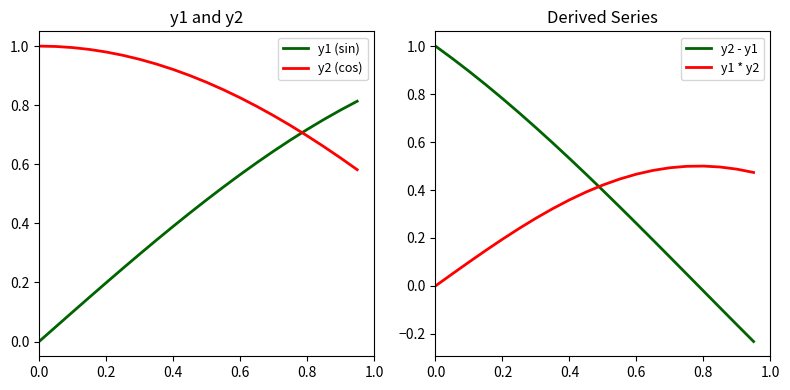

True or false: y2 (cos) and y1 (sin) intersect in this chart.

True